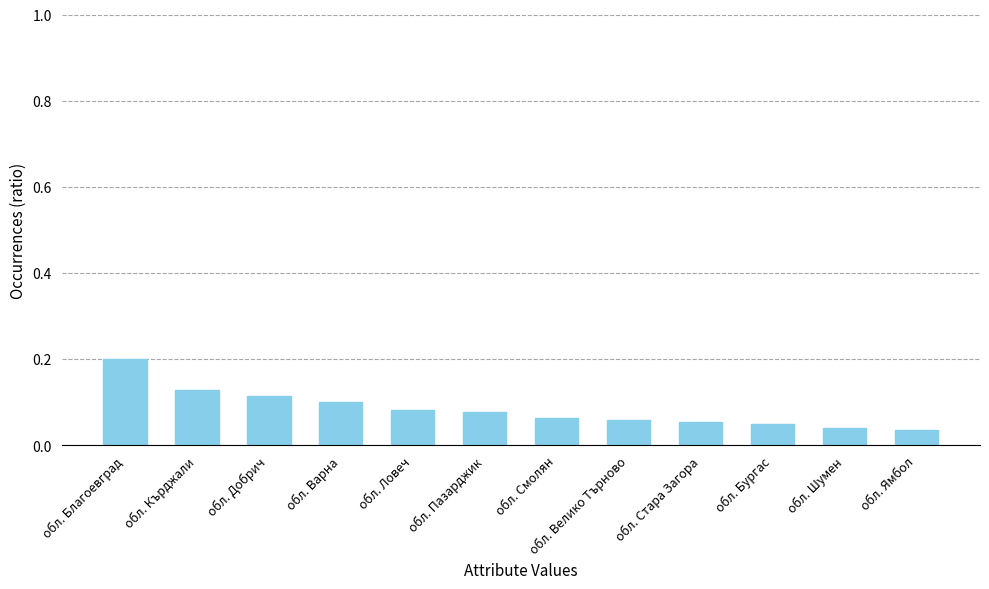

What is the label of the 4th bar from the right?

обл. Стара Загора